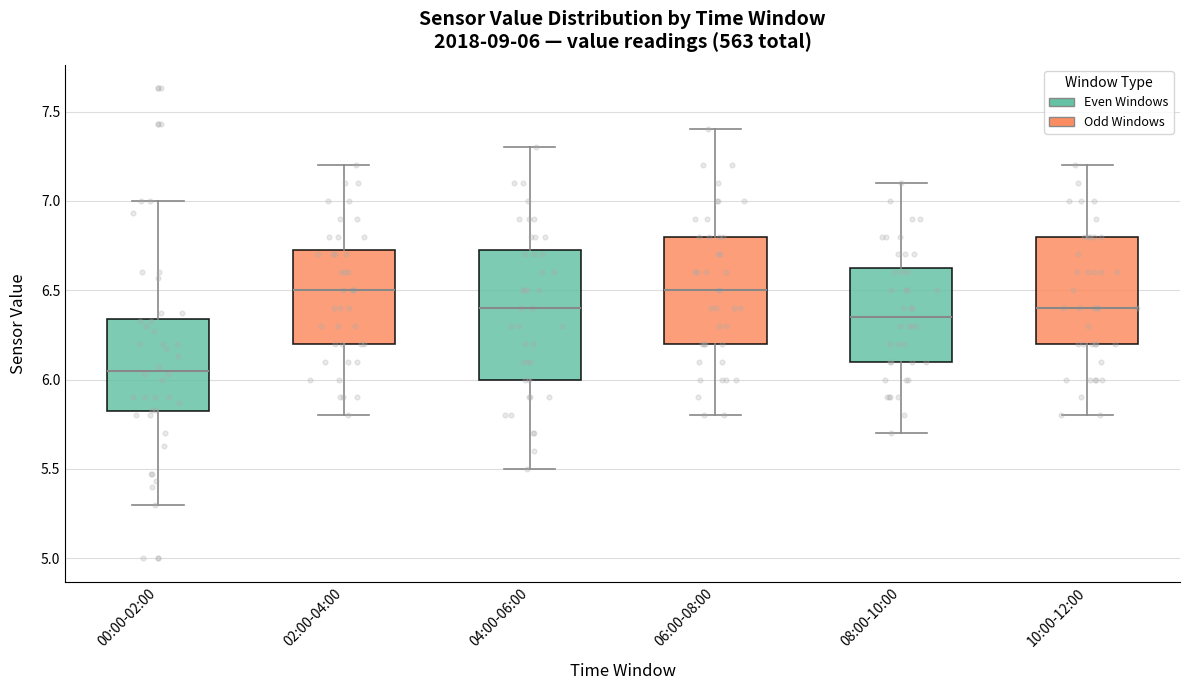

Which box is the tallest, from its lower edge to its upper edge?

04:00-06:00